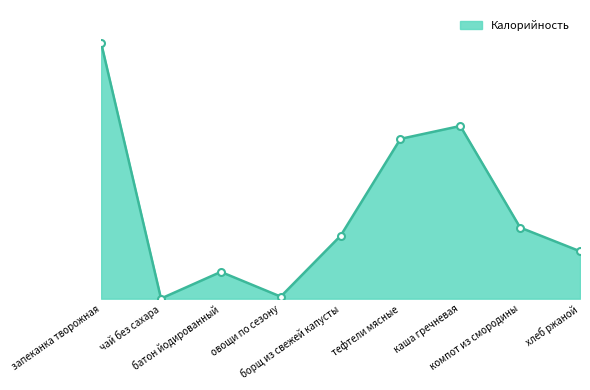

What is the label of the 6th point from the left?

тефтели мясные